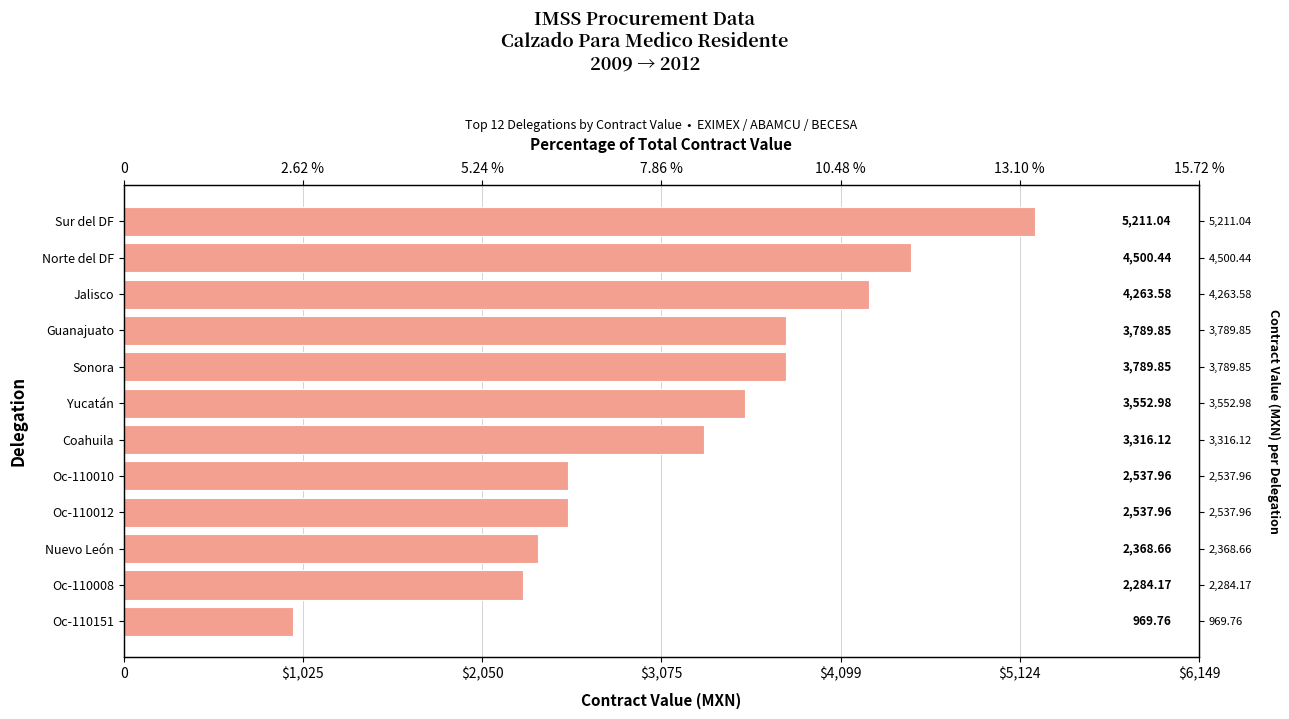

What is the minimum value shown in the chart?

969.8